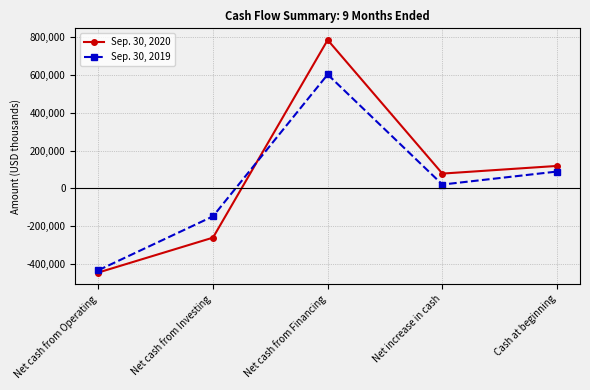

How many values in the Sep. 30, 2020 series are below 77864?

2